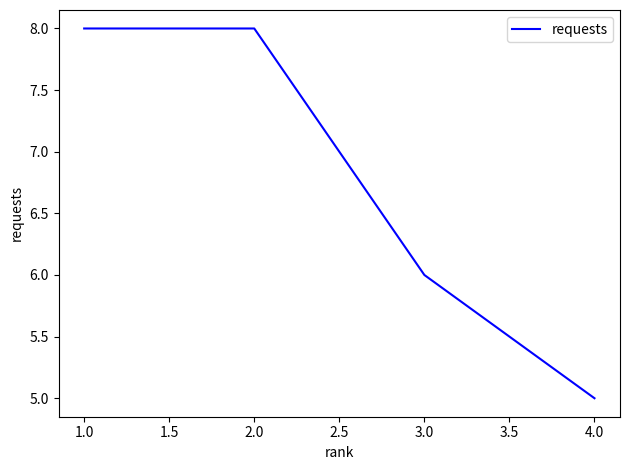

Read the value at 2.0.

8